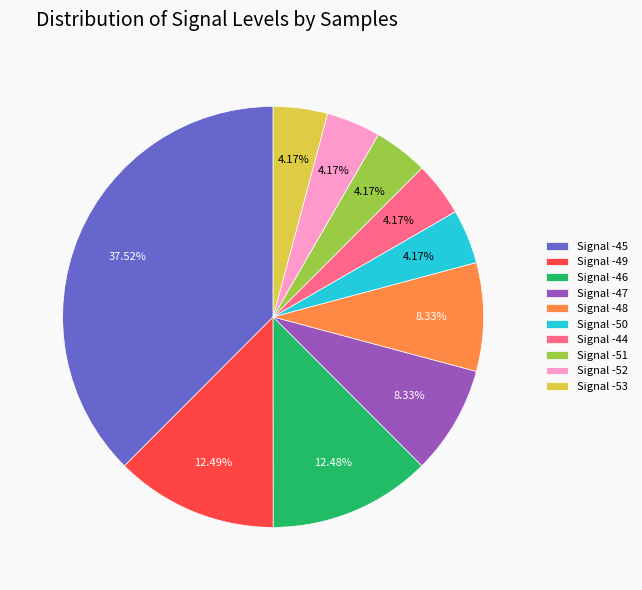

Combined, do Signal -51 and Signal -53 account for over 50%?

No